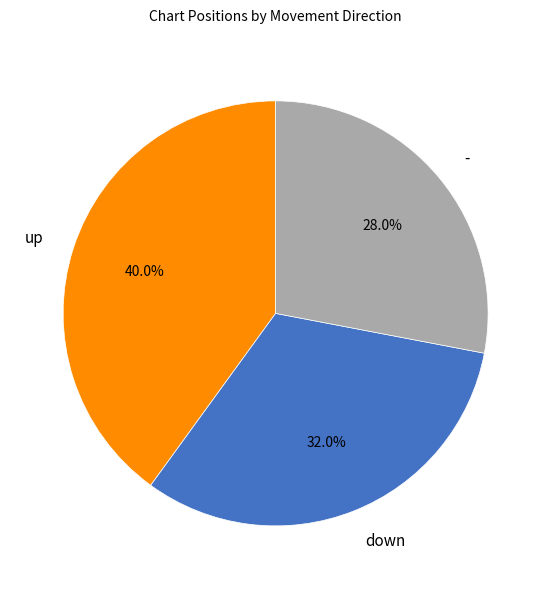

True or false: down accounts for 24% of the total.

False